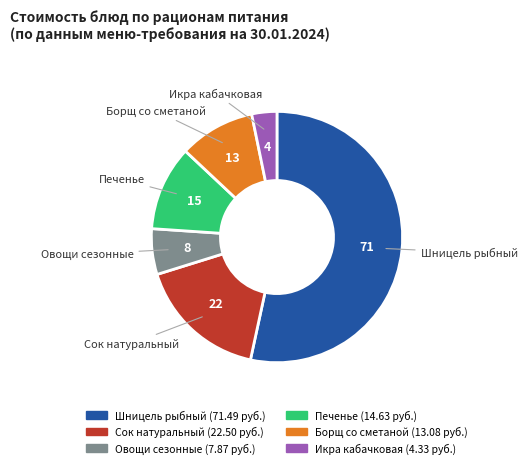

Is there a majority slice in this chart?

Yes